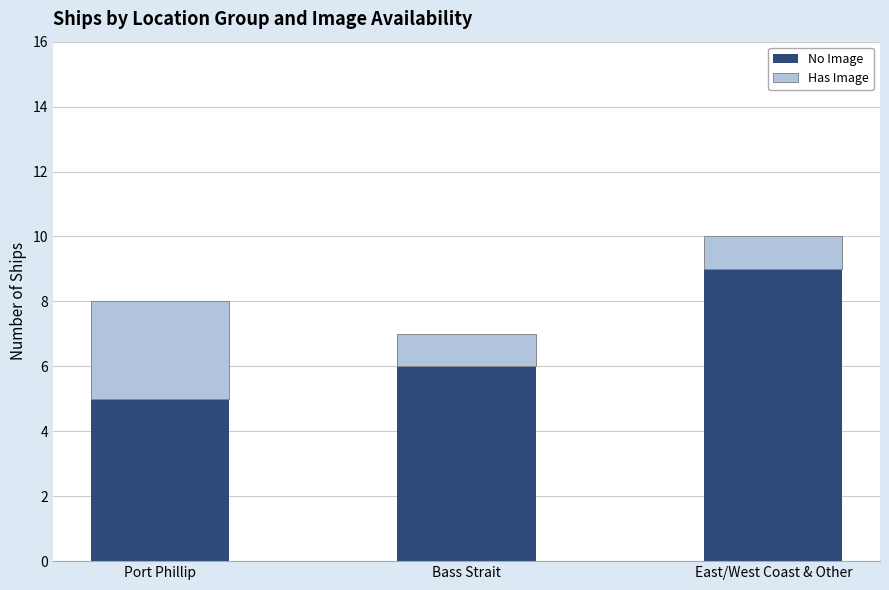

What is the difference between the No Image values at Port Phillip and East/West Coast & Other?

4